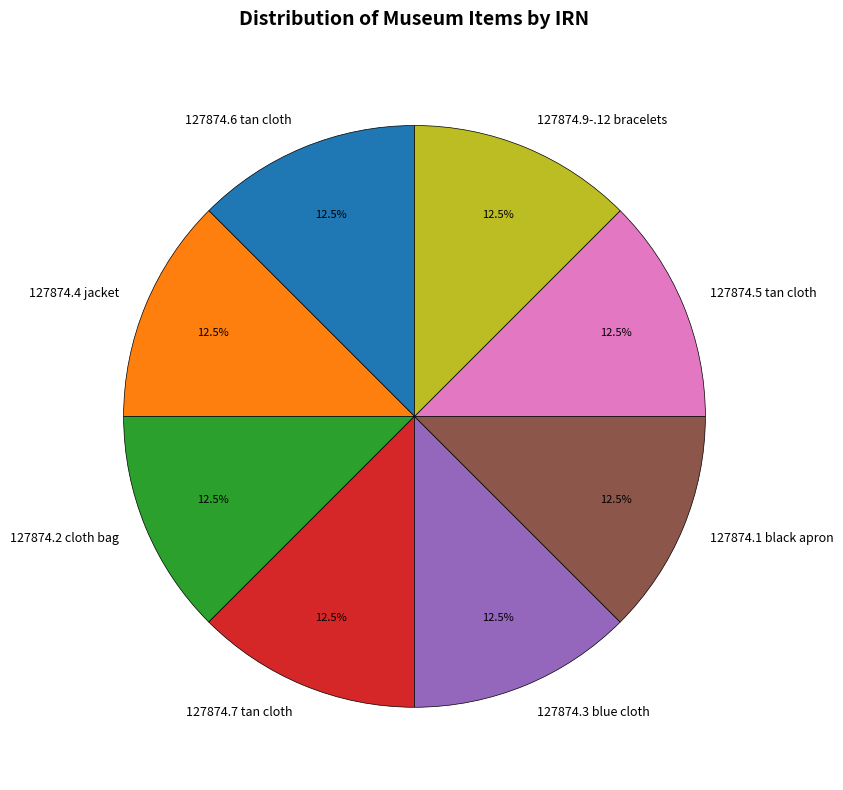

Approximately how many times larger is the value at 127874.5 tan cloth compared to 127874.6 tan cloth?

1.0